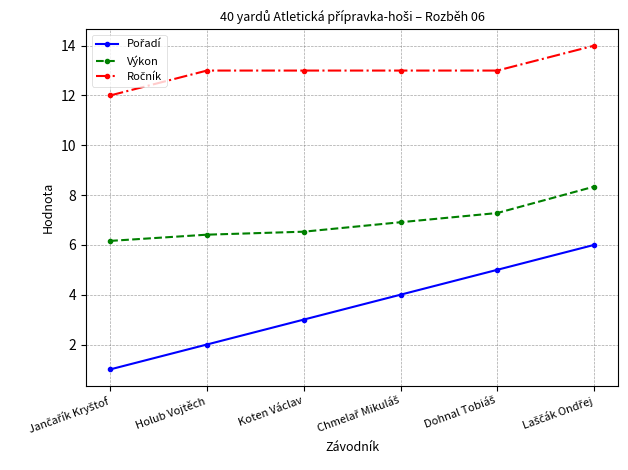

What is the minimum value shown in the chart?

1.0